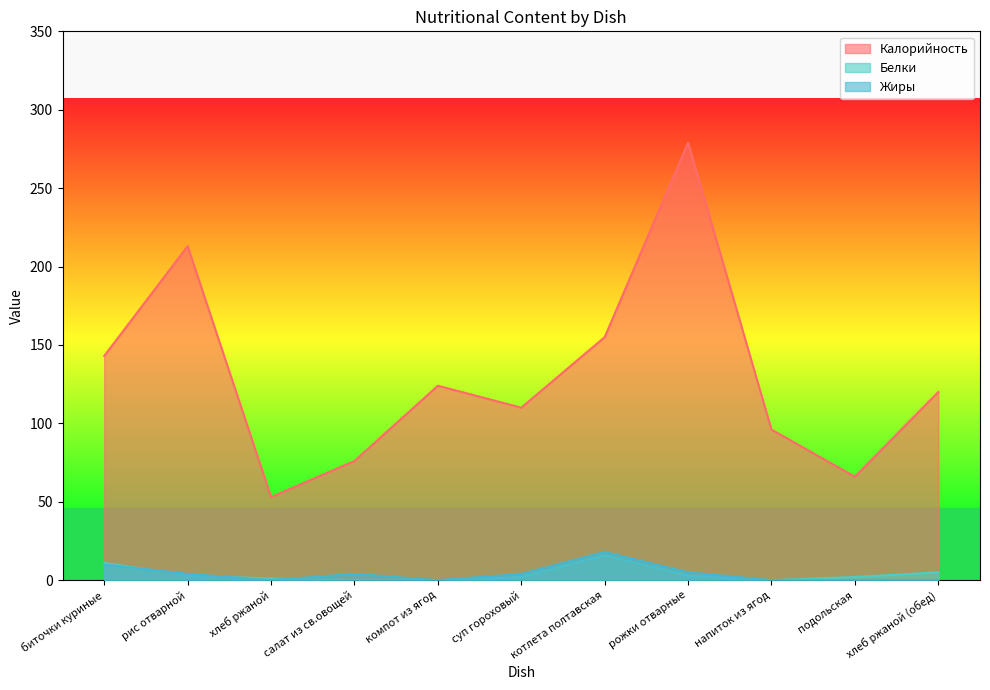

Reading left to right, list all the values displayed in this chart.

Калорийность: биточки куриные=143	рис отварной=213	хлеб ржаной=53	салат из св.овощей=76	компот из ягод=124	суп гороховый=110	котлета полтавская=155	рожки отварные=279	напиток из ягод=96	подольская=66	хлеб ржаной (обед)=120
Белки: биточки куриные=11	рис отварной=3	хлеб ржаной=1	салат из св.овощей=0	компот из ягод=0	суп гороховый=2	котлета полтавская=16	рожки отварные=3	напиток из ягод=0	подольская=2	хлеб ржаной (обед)=5
Жиры: биточки куриные=10	рис отварной=4	хлеб ржаной=0	салат из св.овощей=4	компот из ягод=0	суп гороховый=4	котлета полтавская=18	рожки отварные=5	напиток из ягод=0	подольская=0	хлеб ржаной (обед)=0